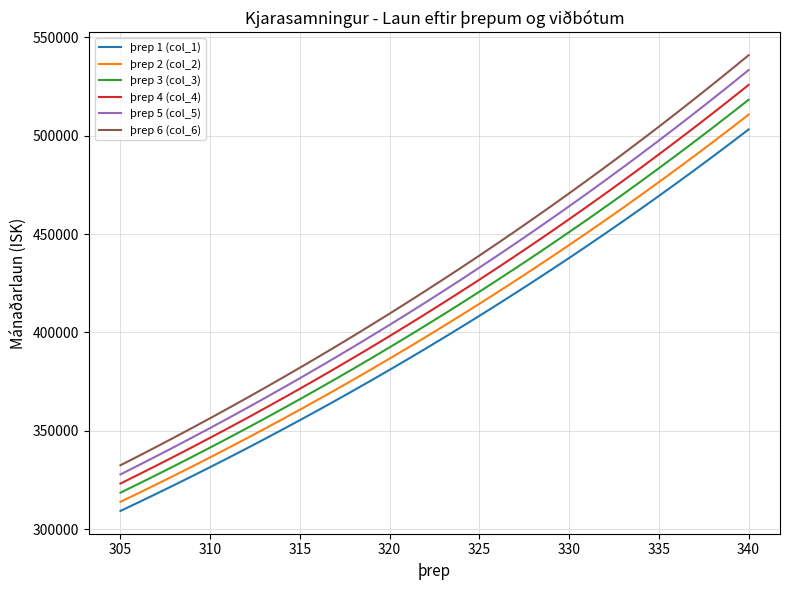

Which series has the largest range (max minus min)?

þrep 6 (col_6)